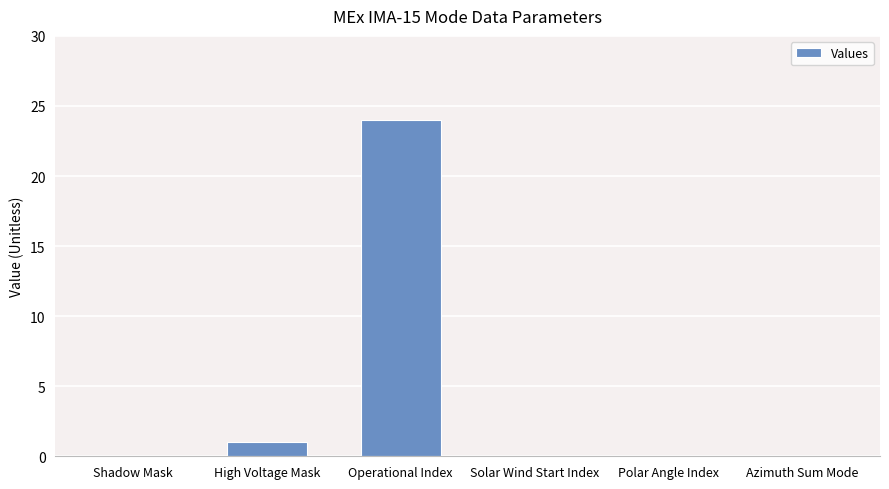

What is the difference between the values at Shadow Mask and High Voltage Mask?

1